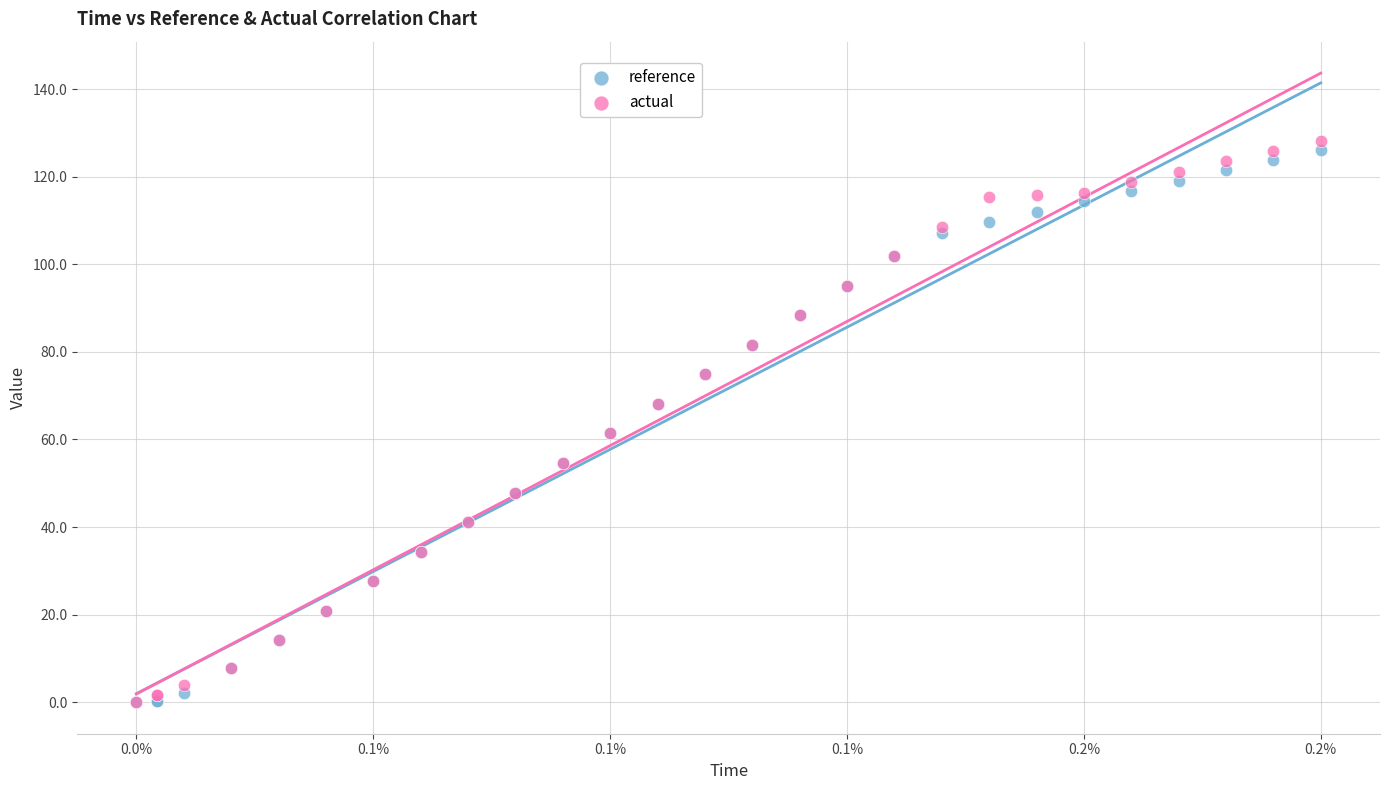

What are all the series names shown in the legend?

reference, actual